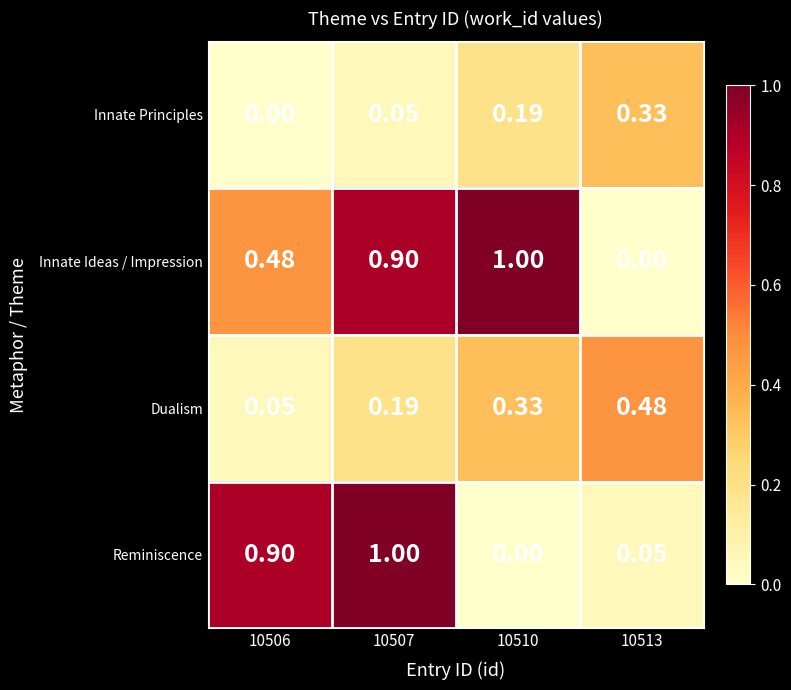

List the series in order of their overall mean, highest first.

Innate Ideas / Impression, Reminiscence, Dualism, Innate Principles